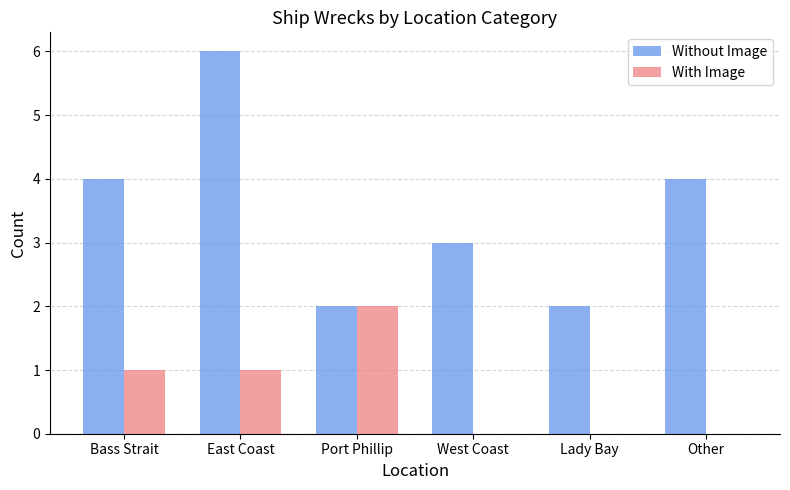

What is the total value across all series at Lady Bay?

2